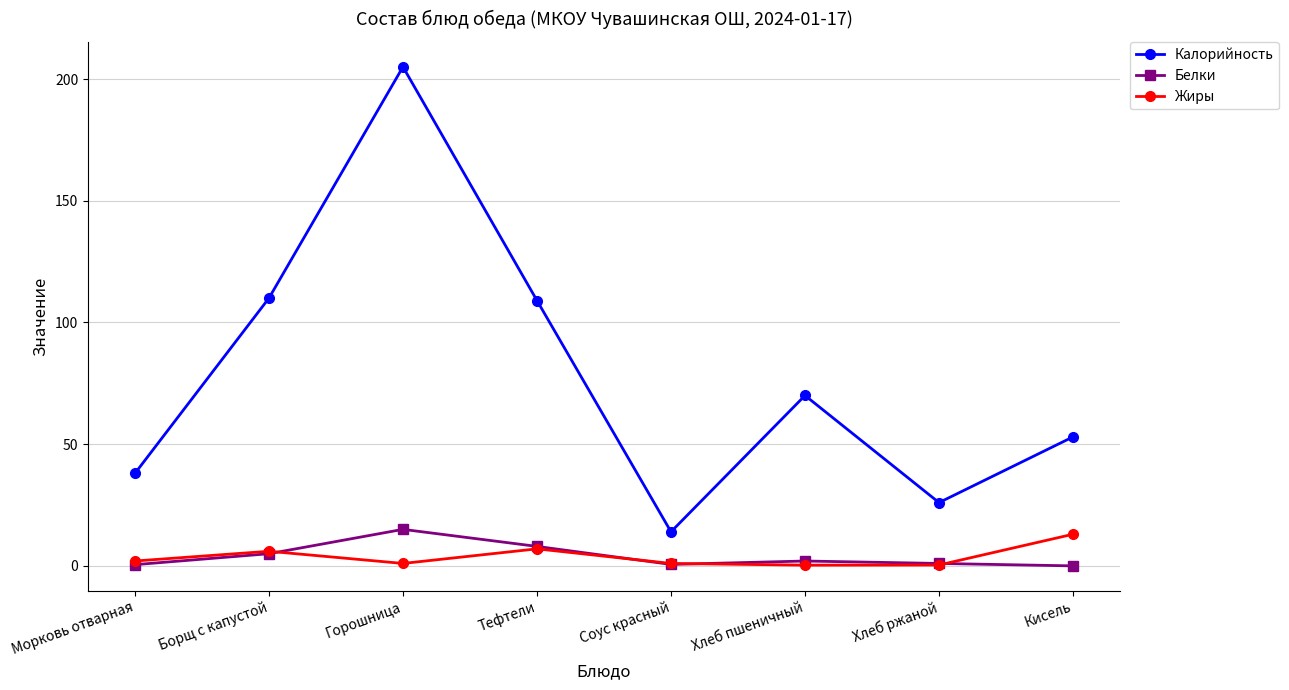

Is it true that Белки equals 0.5 at Морковь отварная?

True